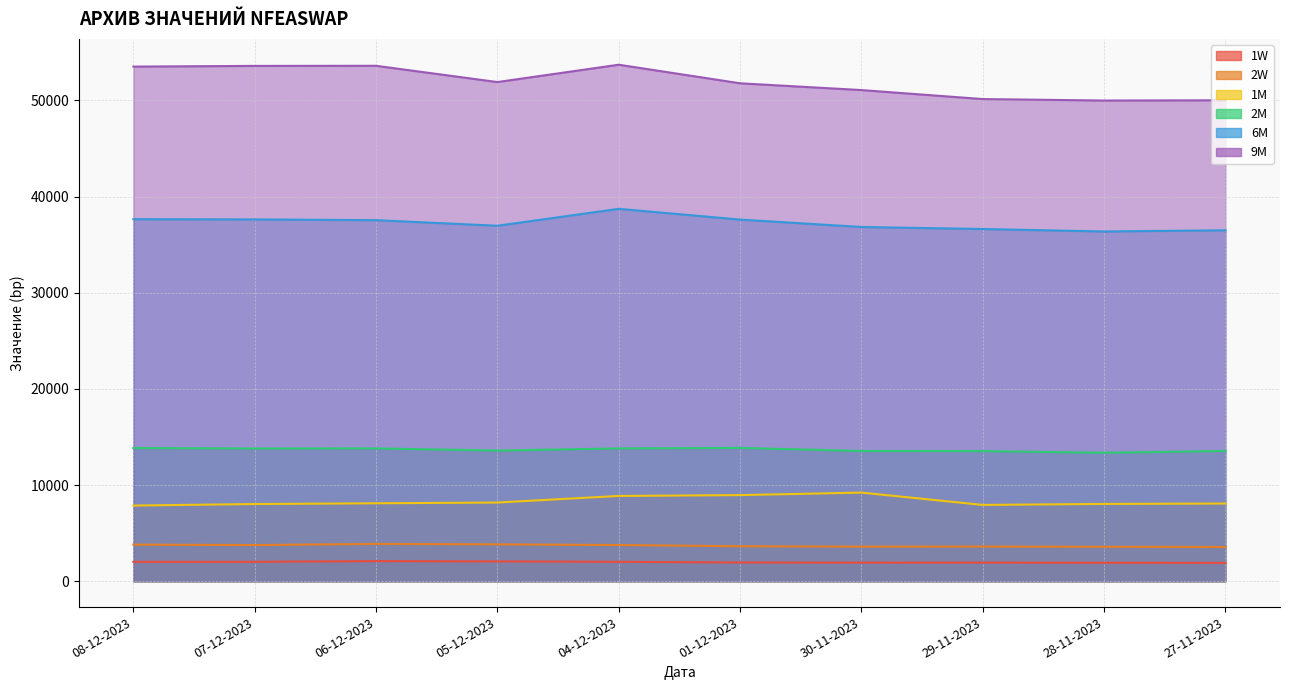

Reading left to right, extract all data points from this chart.

1W: 08-12-2023=2015	07-12-2023=2020	06-12-2023=2094	05-12-2023=2062	04-12-2023=2021	01-12-2023=1954	30-11-2023=1940	29-11-2023=1945	28-11-2023=1924	27-11-2023=1910
2W: 08-12-2023=3811	07-12-2023=3764	06-12-2023=3885	05-12-2023=3837	04-12-2023=3767	01-12-2023=3640	30-11-2023=3604	29-11-2023=3613	28-11-2023=3582	27-11-2023=3564
1M: 08-12-2023=7873	07-12-2023=8031	06-12-2023=8108	05-12-2023=8187	04-12-2023=8872	01-12-2023=8959	30-11-2023=9220	29-11-2023=7938	28-11-2023=8041	27-11-2023=8083
2M: 08-12-2023=13853	07-12-2023=13805	06-12-2023=13815	05-12-2023=13591	04-12-2023=13813	01-12-2023=13865	30-11-2023=13548	29-11-2023=13535	28-11-2023=13363	27-11-2023=13550
6M: 08-12-2023=37654	07-12-2023=37628	06-12-2023=37550	05-12-2023=36969	04-12-2023=38729	01-12-2023=37612	30-11-2023=36842	29-11-2023=36630	28-11-2023=36373	27-11-2023=36499
9M: 08-12-2023=53520	07-12-2023=53592	06-12-2023=53603	05-12-2023=51911	04-12-2023=53715	01-12-2023=51784	30-11-2023=51079	29-11-2023=50143	28-11-2023=49990	27-11-2023=50018